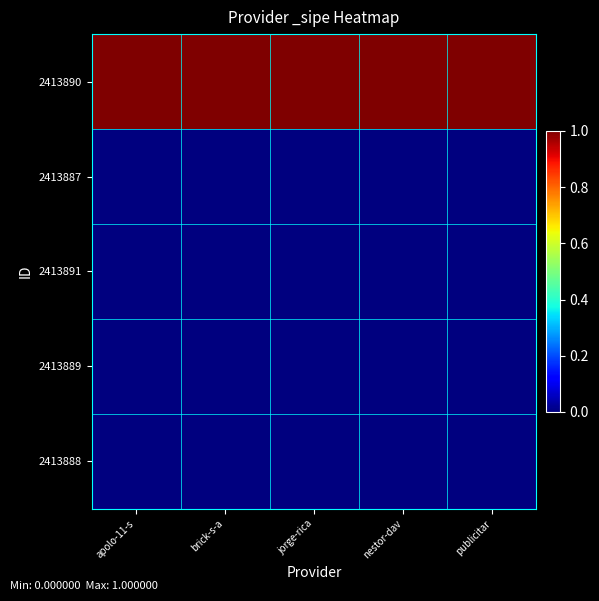

How many categories are shown in the chart?

5